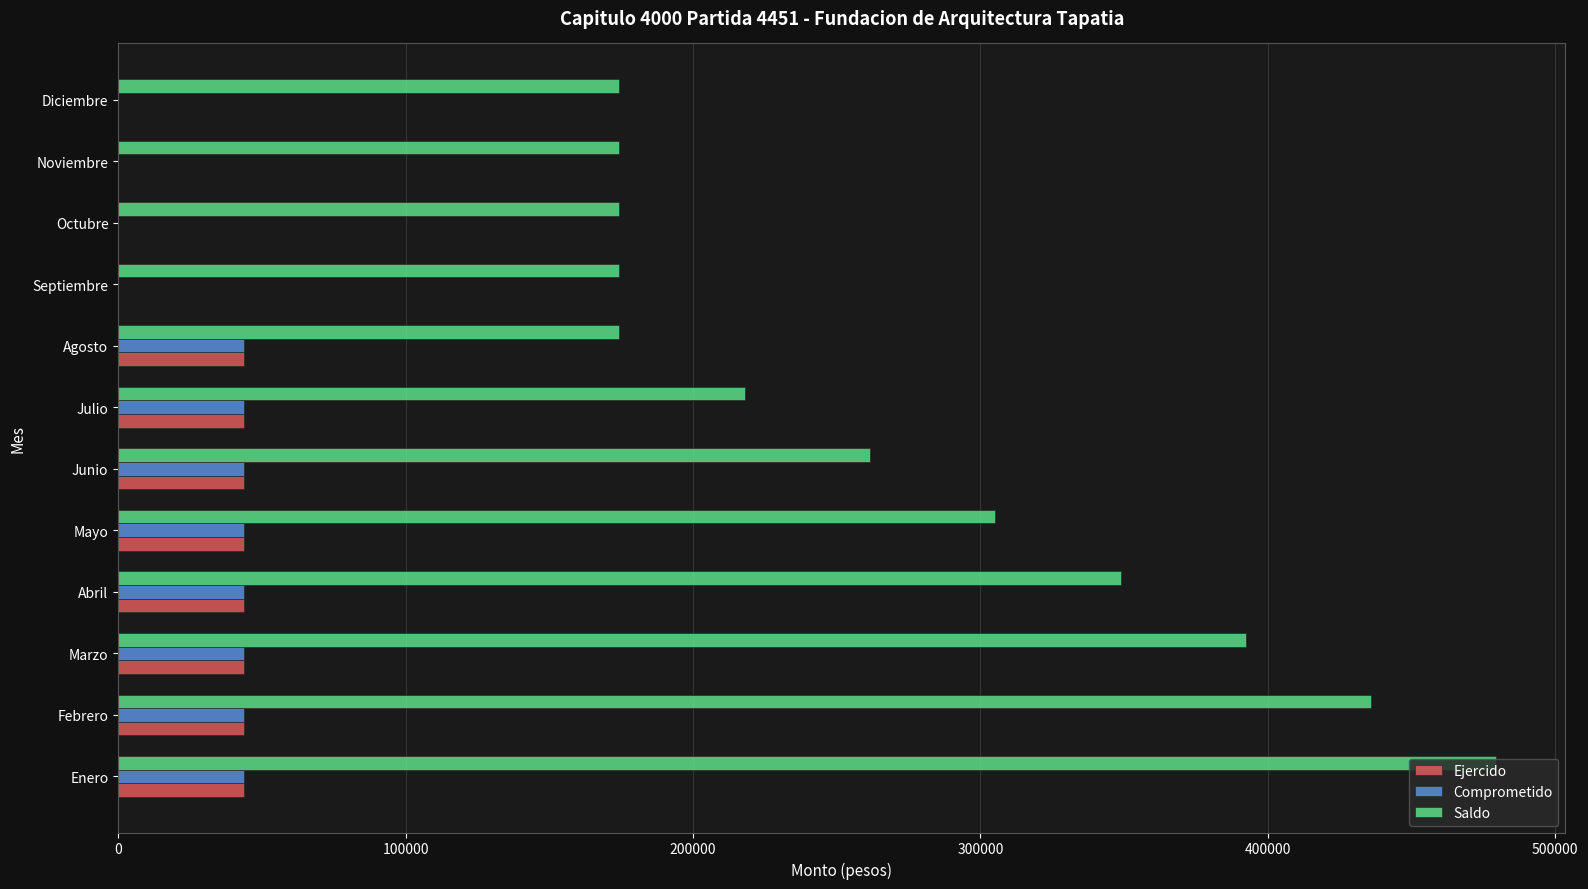

Which category has the highest value in the Saldo series?

Enero